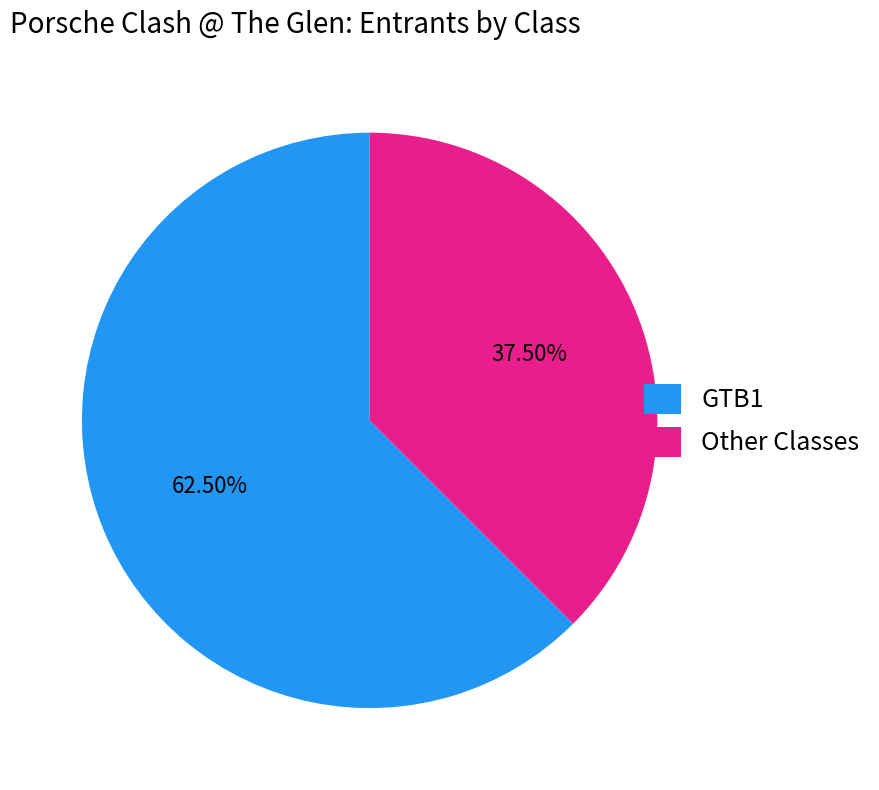

Is there any slice that represents more than half of the pie?

Yes